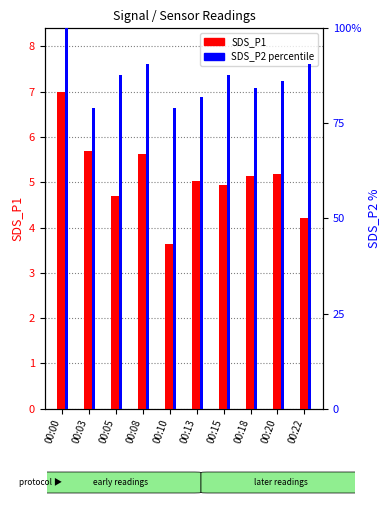

At which label is SDS_P1 closest to 5?

00:13